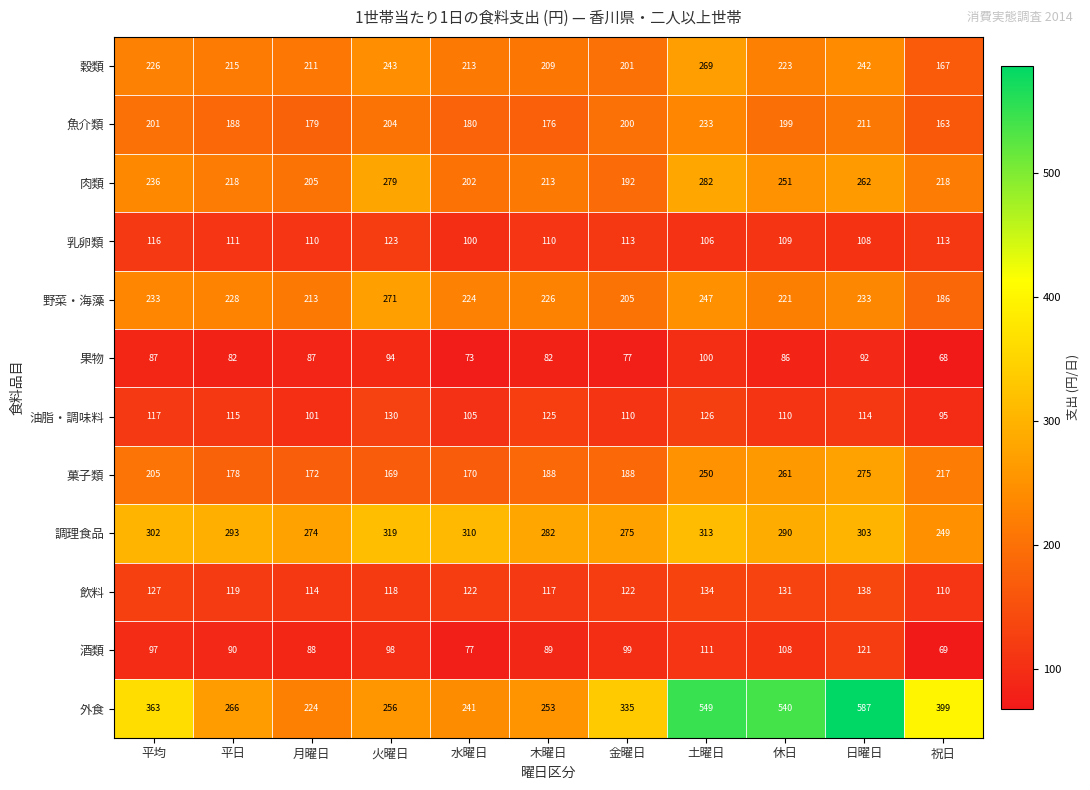

List the series in order of their peak value, lowest first.

果物, 酒類, 乳卵類, 油脂・調味料, 飲料, 魚介類, 穀類, 野菜・海藻, 菓子類, 肉類, 調理食品, 外食